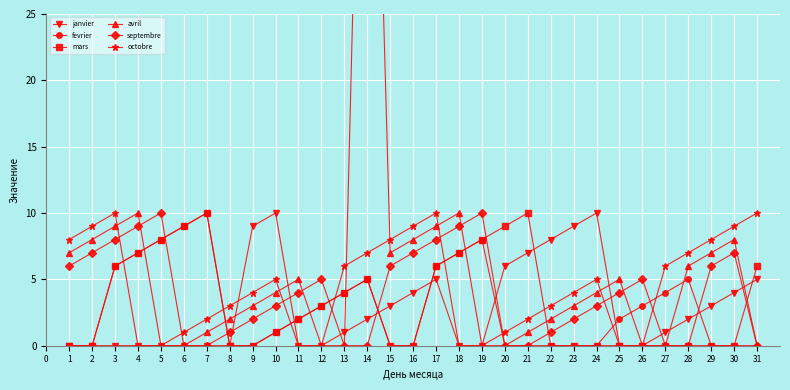

What is the sum of all avril values?

188